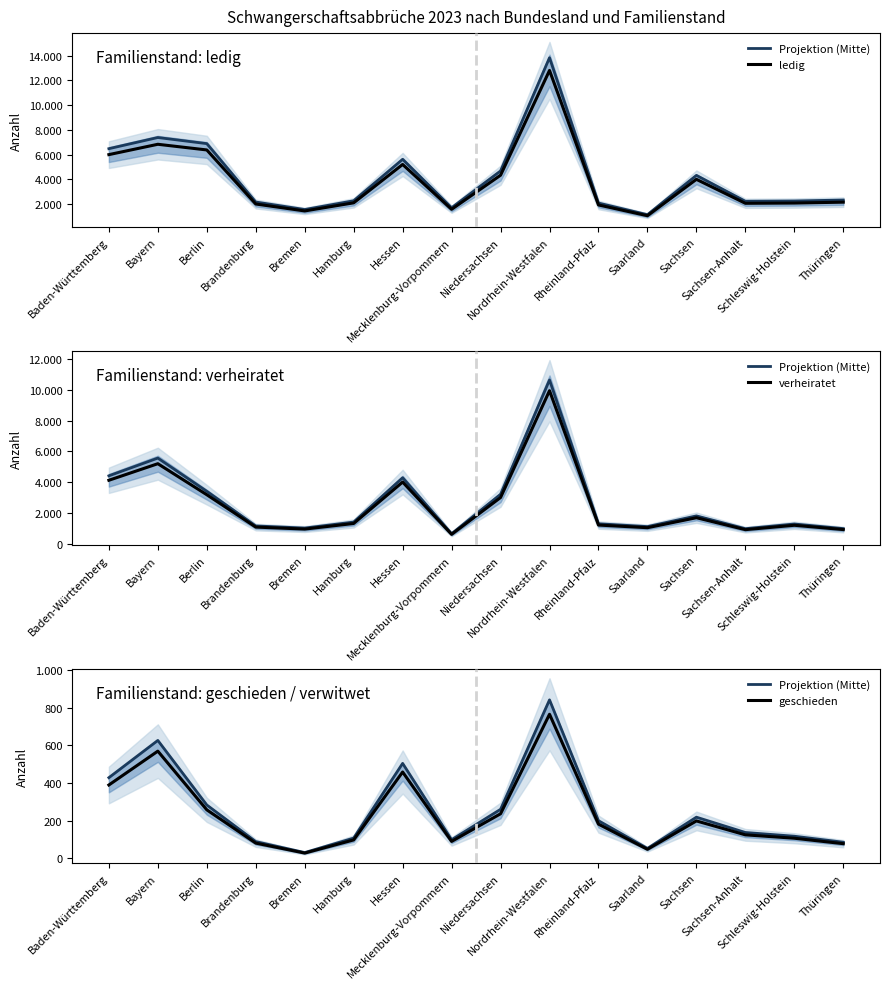

Is it true that ledig equals 2099.0 at Hamburg?

True